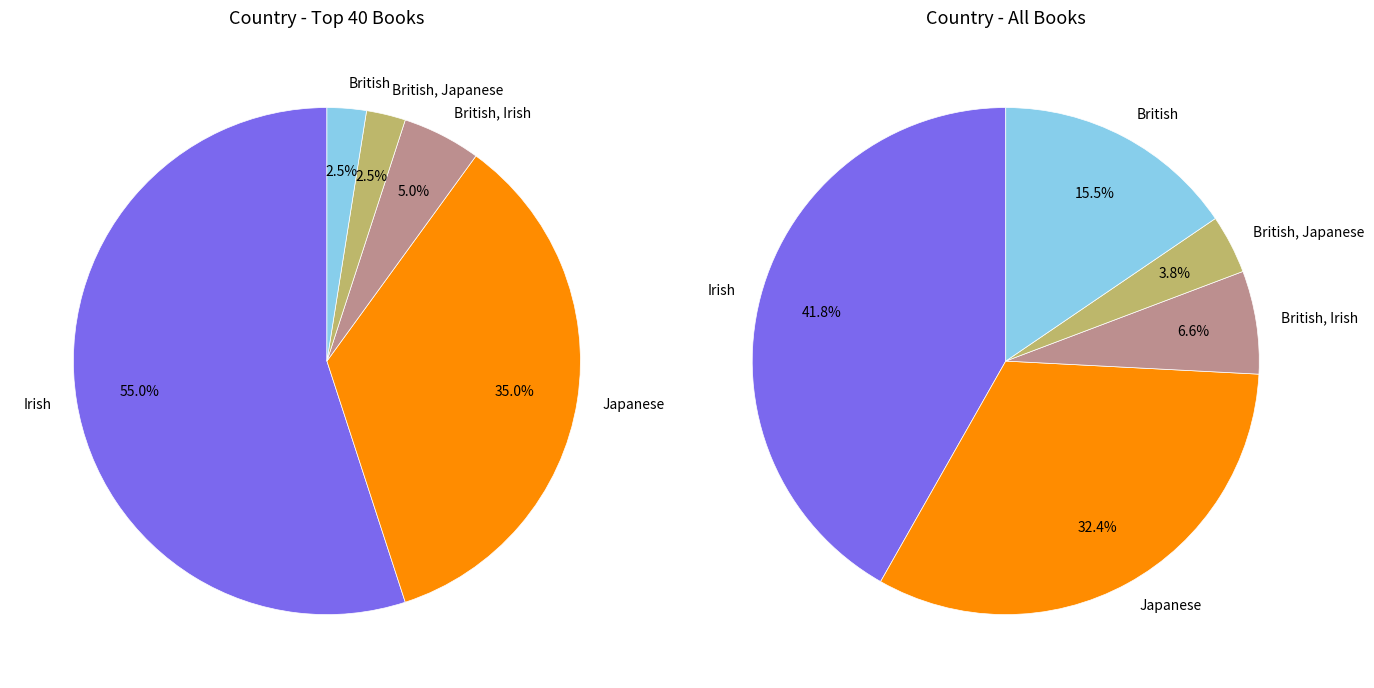

To the nearest percent, what is the combined percentage of Irish and British, Japanese?

46%